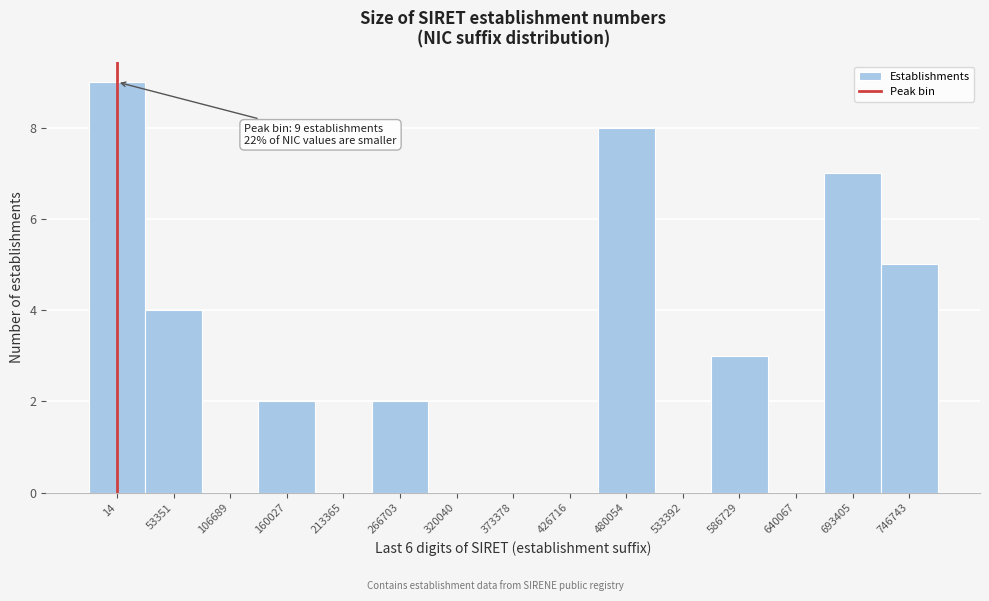

Reading left to right, list all the values displayed in this chart.

14=9	53351=4	106689=0	160027=2	213365=0	266703=2	320040=0	373378=0	426716=0	480054=8	533392=0	586729=3	640067=0	693405=7	746743=5